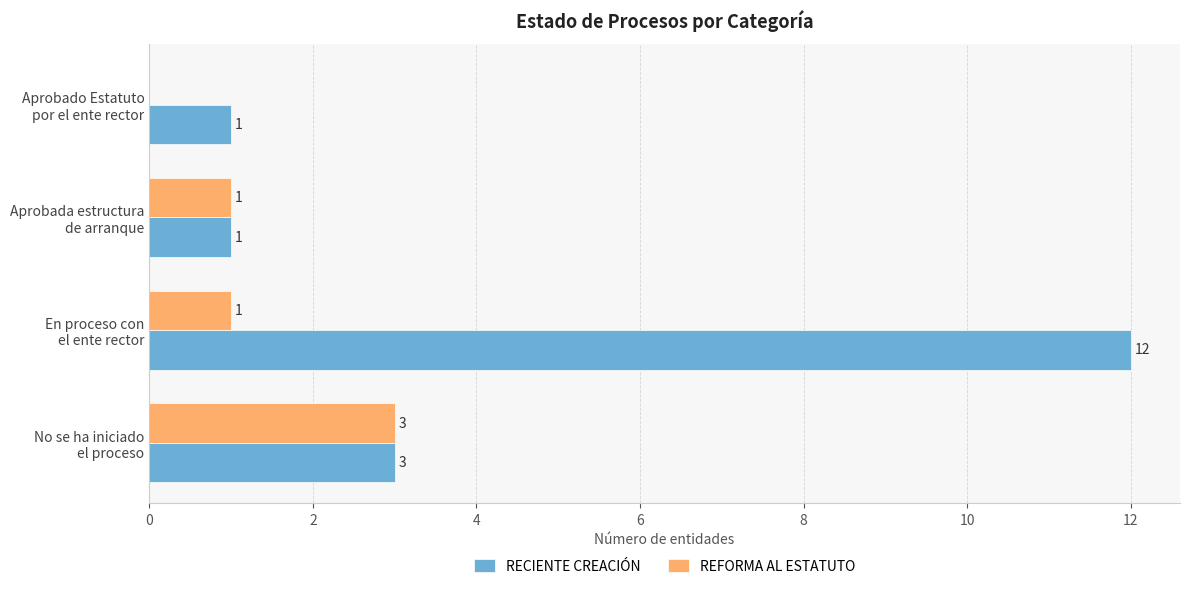

What is the maximum value for RECIENTE CREACIÓN?

12